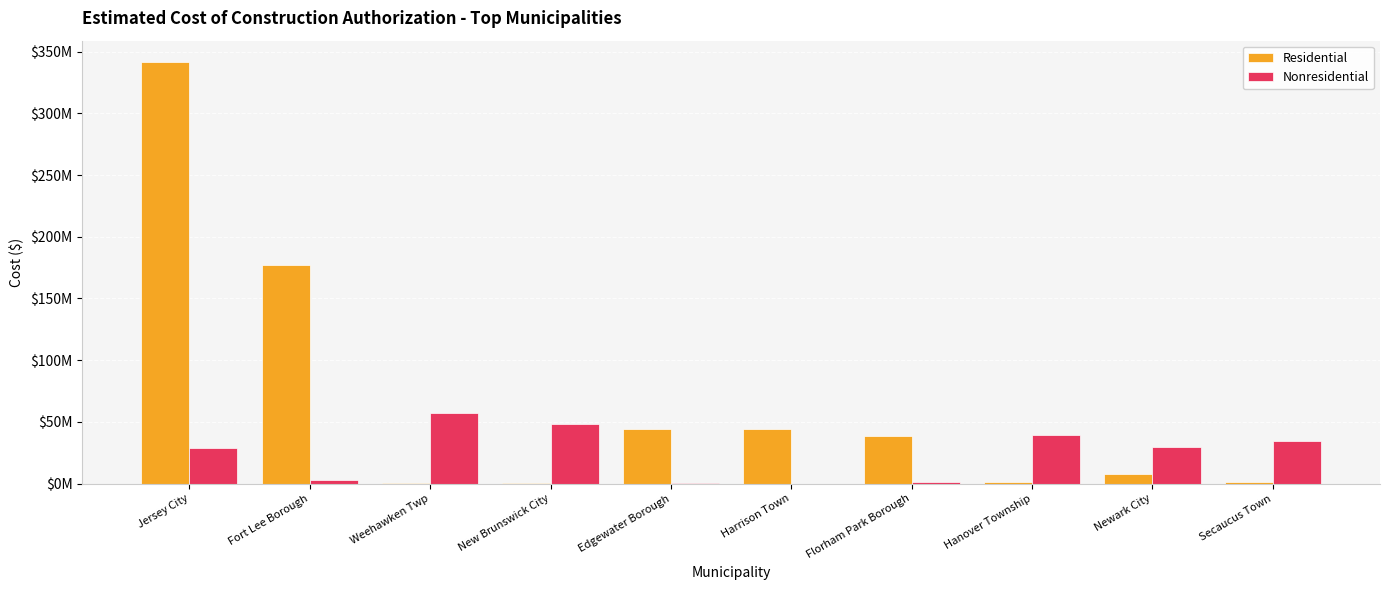

Are the bars grouped side by side (vs. stacked)?

Yes